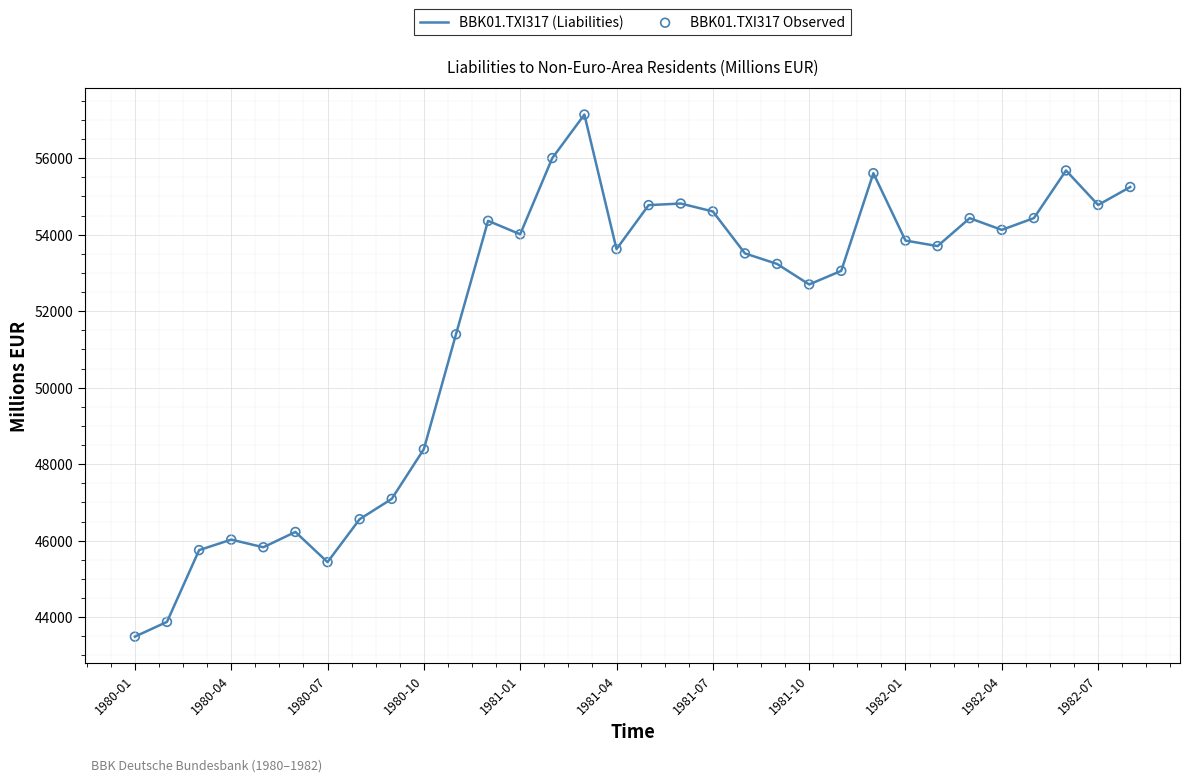

What is the minimum value shown in the chart?

43492